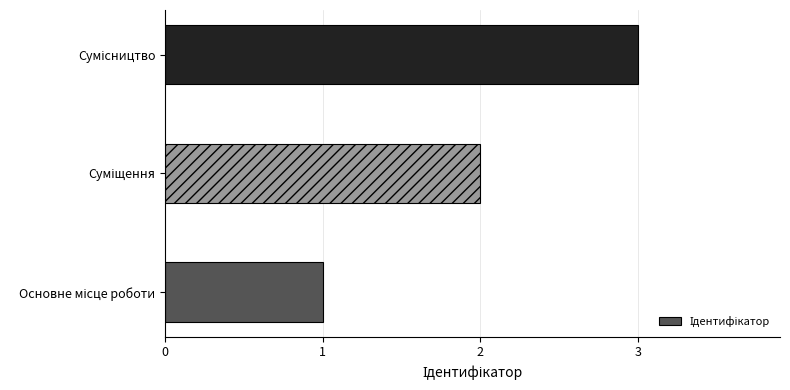

What is the greatest value displayed?

3